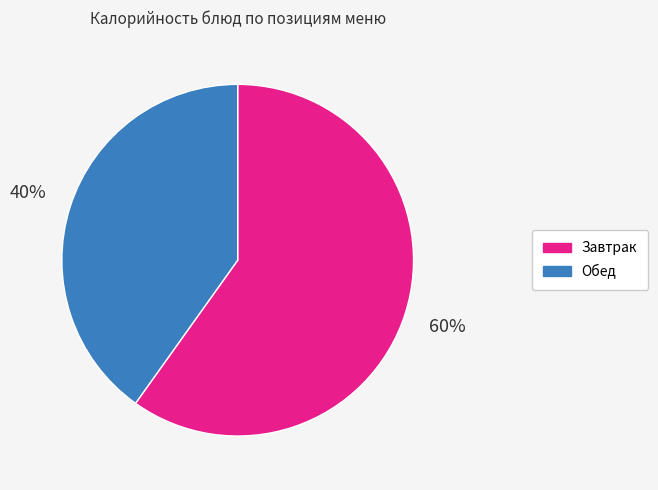

To the nearest percent, what is the difference between the largest and smallest slice percentages?

20%